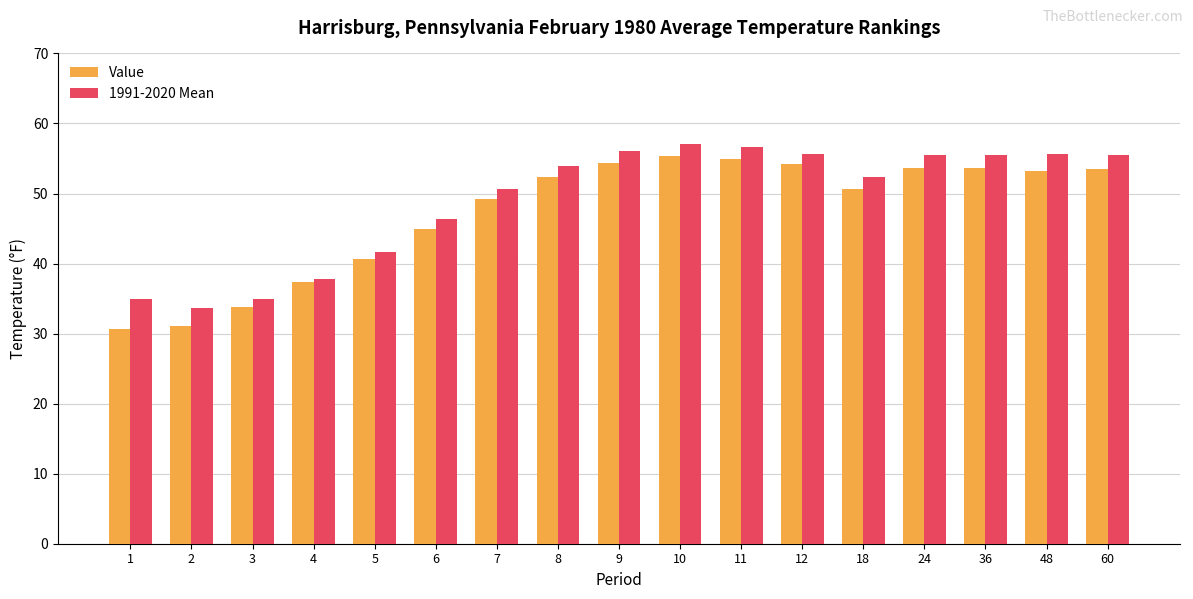

Is the value of Value at 1 greater than the value of 1991-2020 Mean at 2?

No